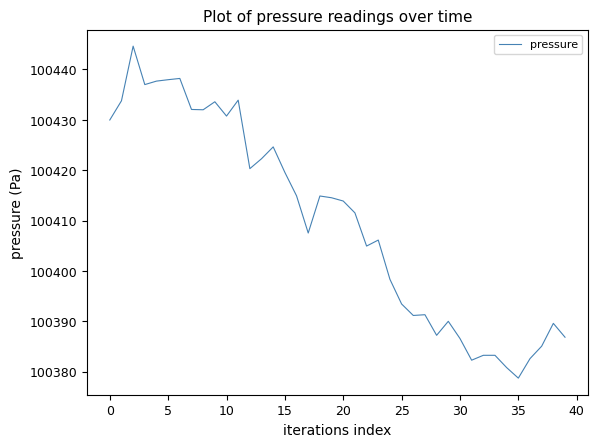

Does the chart display data point markers on the line(s)?

No